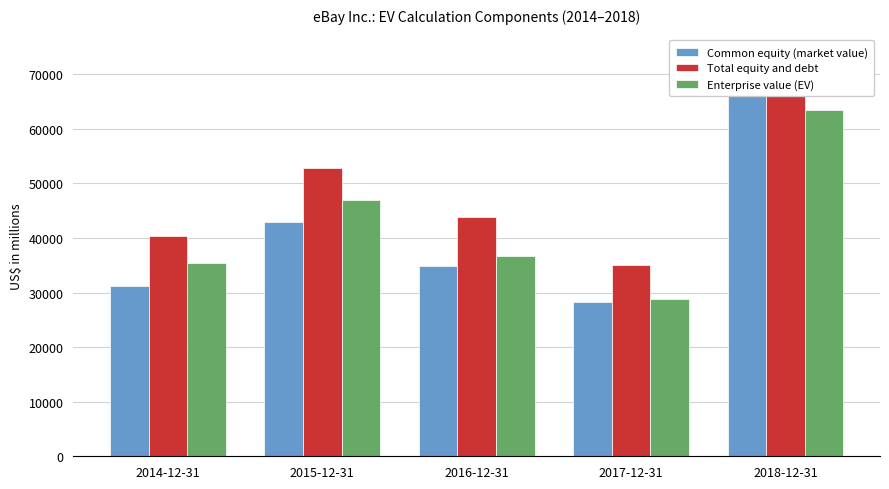

Reading left to right, extract all data points from this chart.

Common equity (market value): 2014-12-31=31179	2015-12-31=42882	2016-12-31=34818	2017-12-31=28218	2018-12-31=65948
Total equity and debt: 2014-12-31=40410	2015-12-31=52897	2016-12-31=43778	2017-12-31=34997	2018-12-31=73575
Enterprise value (EV): 2014-12-31=35495	2015-12-31=47034	2016-12-31=36629	2017-12-31=28866	2018-12-31=63477